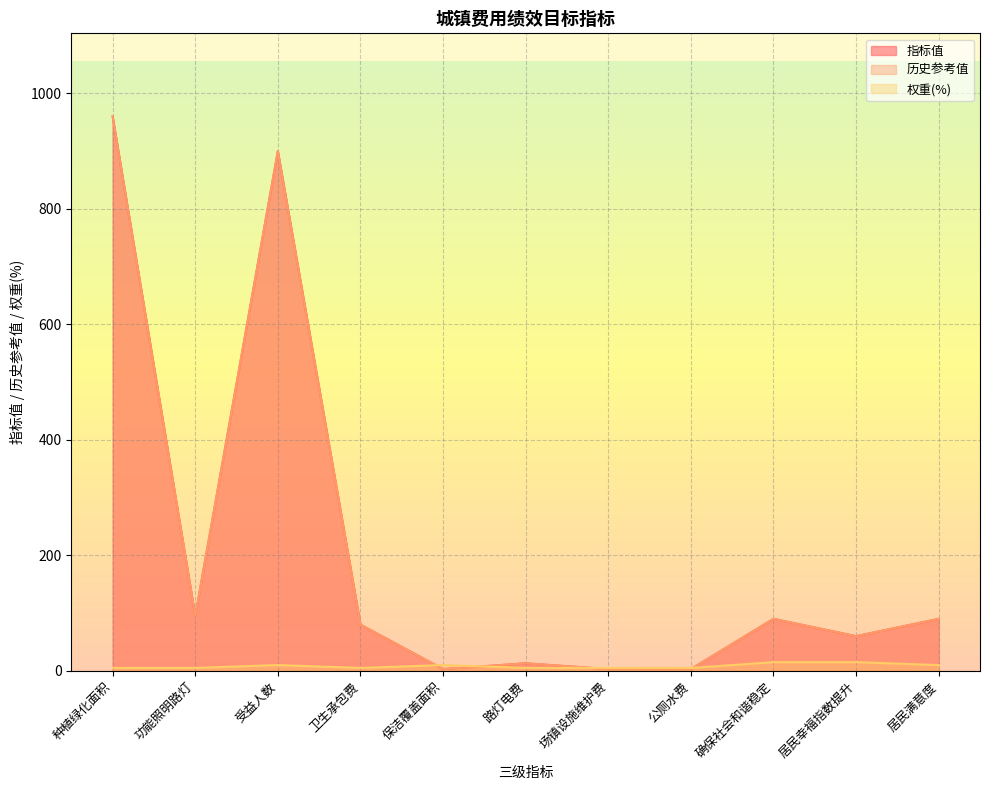

The 权重(%) series shows 4 at 受益人数. True or false?

False